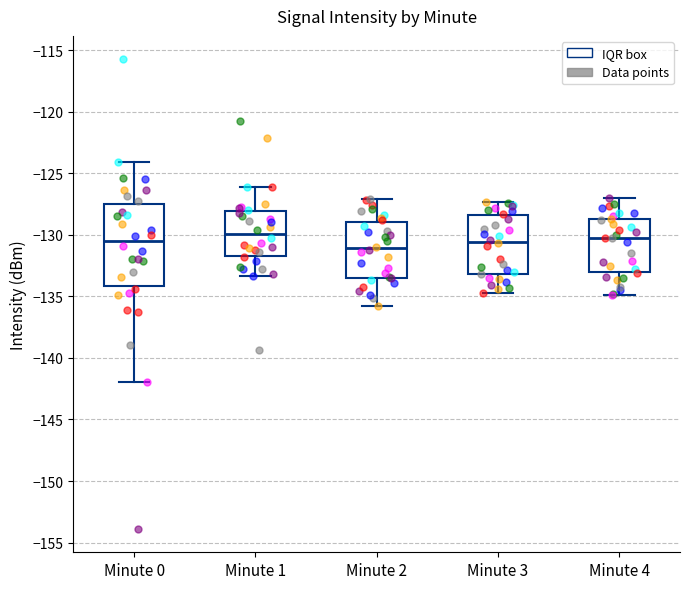

Which box is the tallest, from its lower edge to its upper edge?

Minute 0